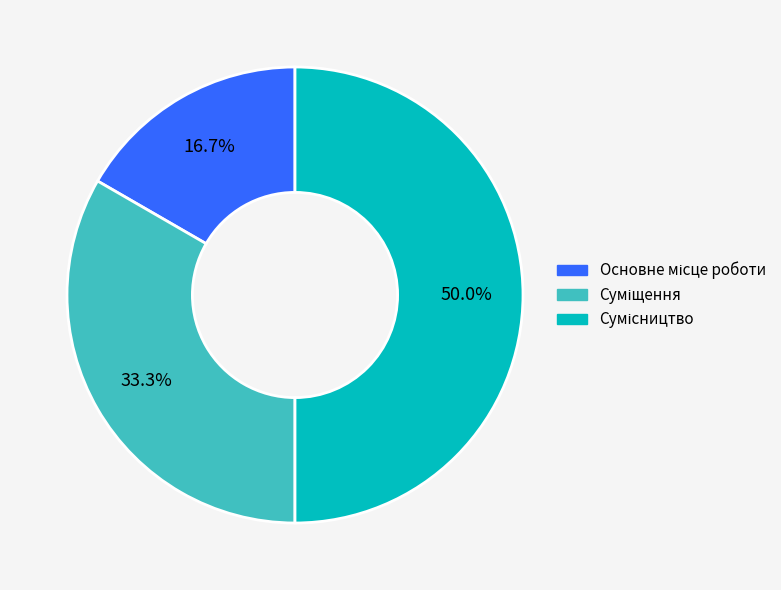

How many segments does this pie chart have?

3